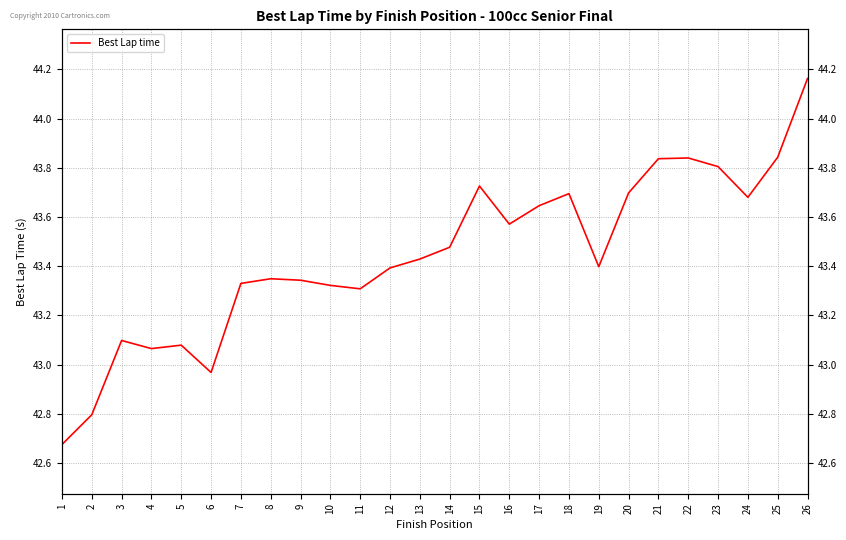

Reading left to right, list all the values displayed in this chart.

42.7	42.8	43.1	43.1	43.1	43.0	43.3	43.3	43.3	43.3	43.3	43.4	43.4	43.5	43.7	43.6	43.6	43.7	43.4	43.7	43.8	43.8	43.8	43.7	43.8	44.2